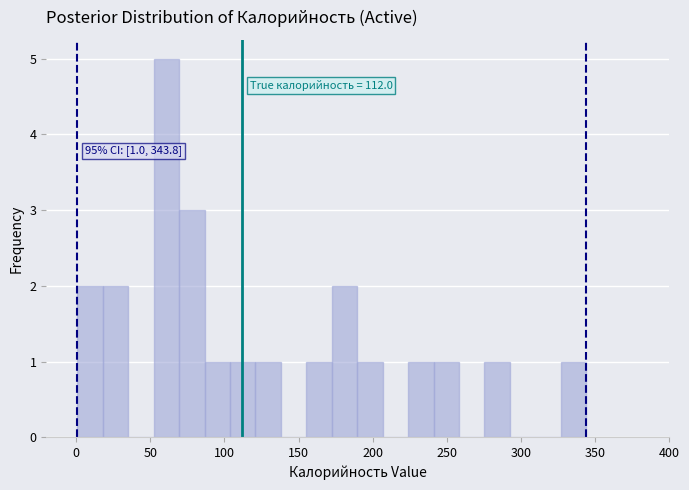

Read against the x-axis, roughly where is the centre of the tallest bar?

60